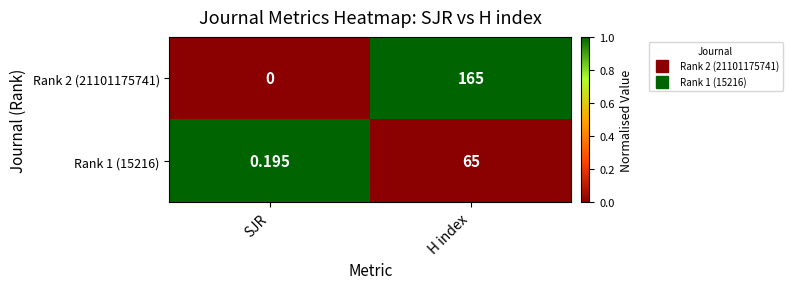

Which label corresponds to the largest value in the chart?

H index